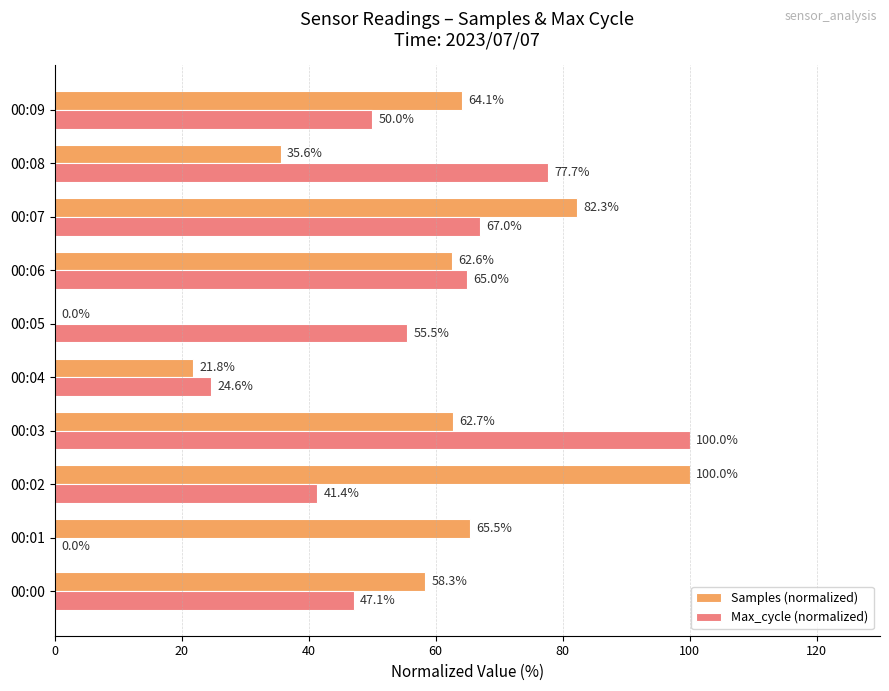

How many values in Max_cycle (normalized) are above zero?

9